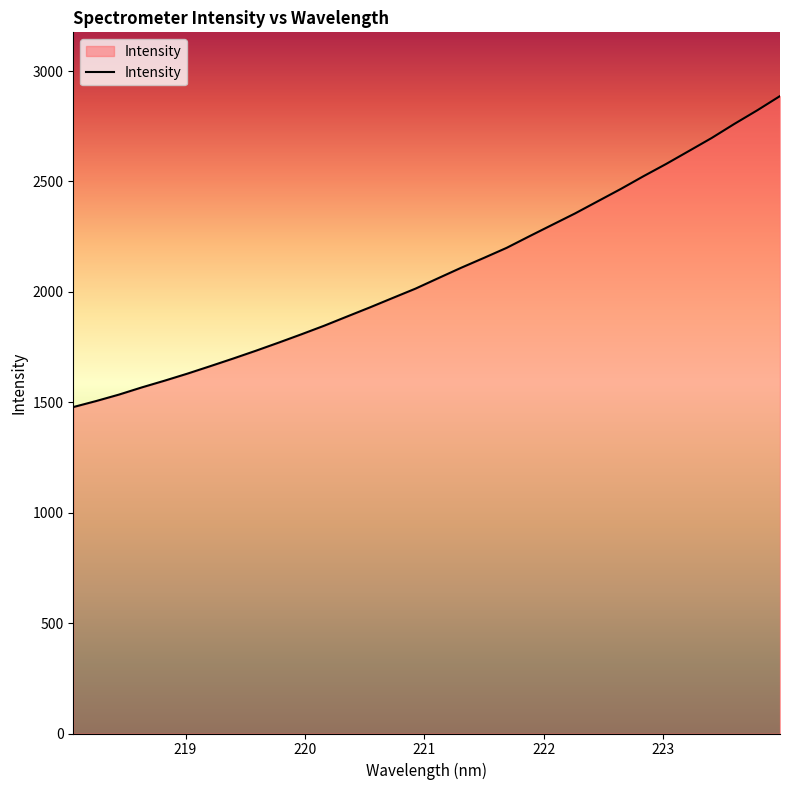

What is the sum of all values?

66859.7